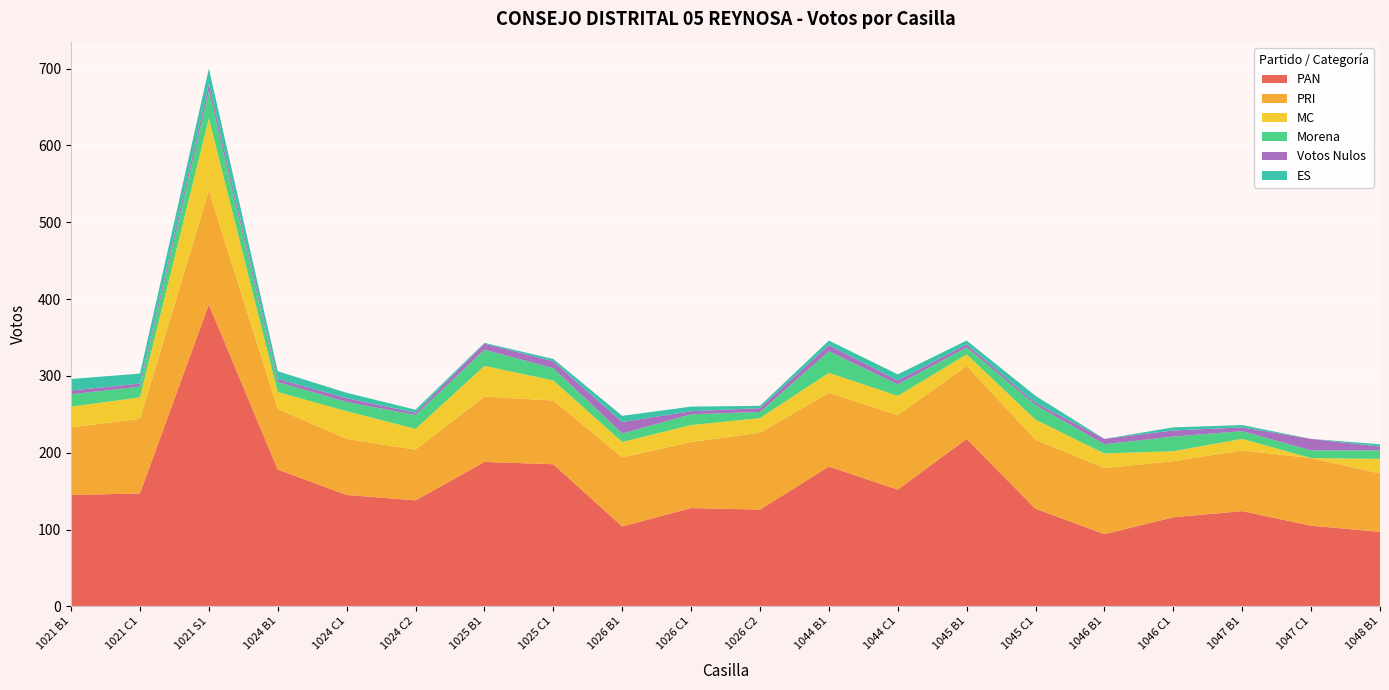

Reading right to left, list all the values displayed in this chart.

PAN: 1048 B1=97	1047 C1=105	1047 B1=124	1046 C1=116	1046 B1=94	1045 C1=127	1045 B1=218	1044 C1=152	1044 B1=182	1026 C2=126	1026 C1=128	1026 B1=104	1025 C1=185	1025 B1=188	1024 C2=138	1024 C1=145	1024 B1=178	1021 S1=393	1021 C1=147	1021 B1=145
PRI: 1048 B1=76	1047 C1=88	1047 B1=79	1046 C1=73	1046 B1=86	1045 C1=90	1045 B1=95	1044 C1=97	1044 B1=96	1026 C2=100	1026 C1=86	1026 B1=90	1025 C1=83	1025 B1=85	1024 C2=66	1024 C1=73	1024 B1=79	1021 S1=148	1021 C1=97	1021 B1=88
MC: 1048 B1=19	1047 C1=0	1047 B1=15	1046 C1=13	1046 B1=19	1045 C1=26	1045 B1=15	1044 C1=25	1044 B1=26	1026 C2=19	1026 C1=22	1026 B1=20	1025 C1=26	1025 B1=40	1024 C2=27	1024 C1=36	1024 B1=22	1021 S1=94	1021 C1=28	1021 B1=27
Morena: 1048 B1=11	1047 C1=10	1047 B1=10	1046 C1=19	1046 B1=12	1045 C1=19	1045 B1=9	1044 C1=15	1044 B1=28	1026 C2=8	1026 C1=14	1026 B1=11	1025 C1=16	1025 B1=21	1024 C2=18	1024 C1=12	1024 B1=13	1021 S1=36	1021 C1=14	1021 B1=16
Votos Nulos: 1048 B1=5	1047 C1=15	1047 B1=5	1046 C1=8	1046 B1=7	1045 C1=3	1045 B1=4	1044 C1=5	1044 B1=8	1026 C2=5	1026 C1=4	1026 B1=15	1025 C1=9	1025 B1=8	1024 C2=3	1024 C1=5	1024 B1=4	1021 S1=9	1021 C1=4	1021 B1=5
ES: 1048 B1=3	1047 C1=0	1047 B1=3	1046 C1=4	1046 B1=0	1045 C1=9	1045 B1=5	1044 C1=8	1044 B1=6	1026 C2=3	1026 C1=6	1026 B1=8	1025 C1=3	1025 B1=1	1024 C2=4	1024 C1=7	1024 B1=10	1021 S1=20	1021 C1=13	1021 B1=15